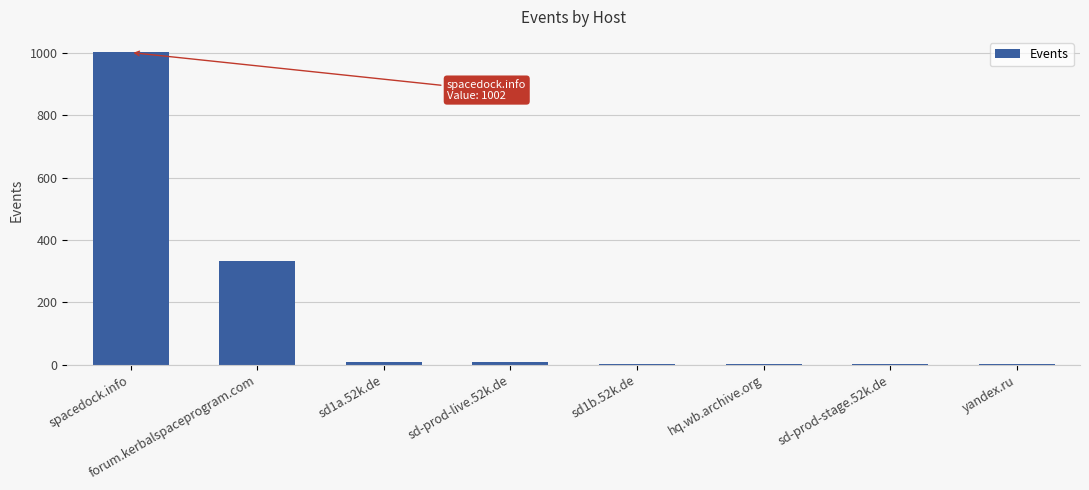

The chart shows a value of 7 at sd-prod-live.52k.de. True or false?

True